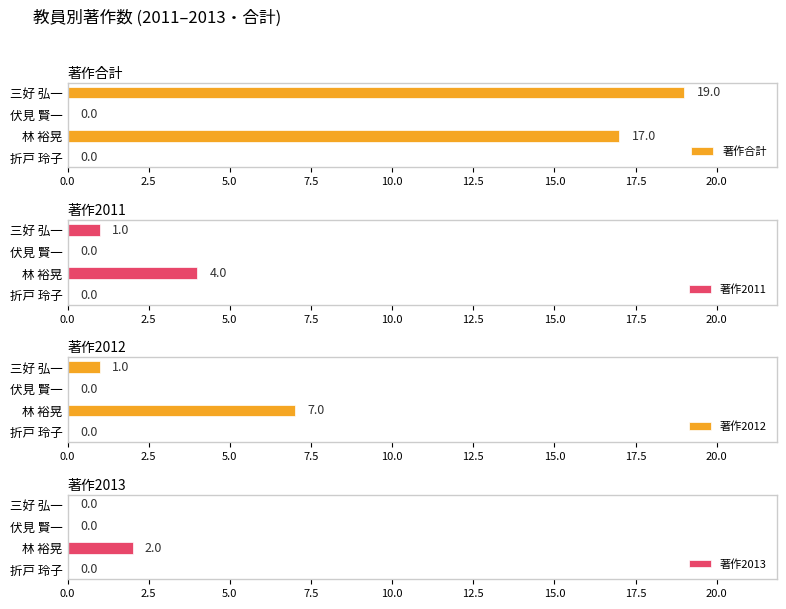

What is the sum of all 著作2011 values?

5